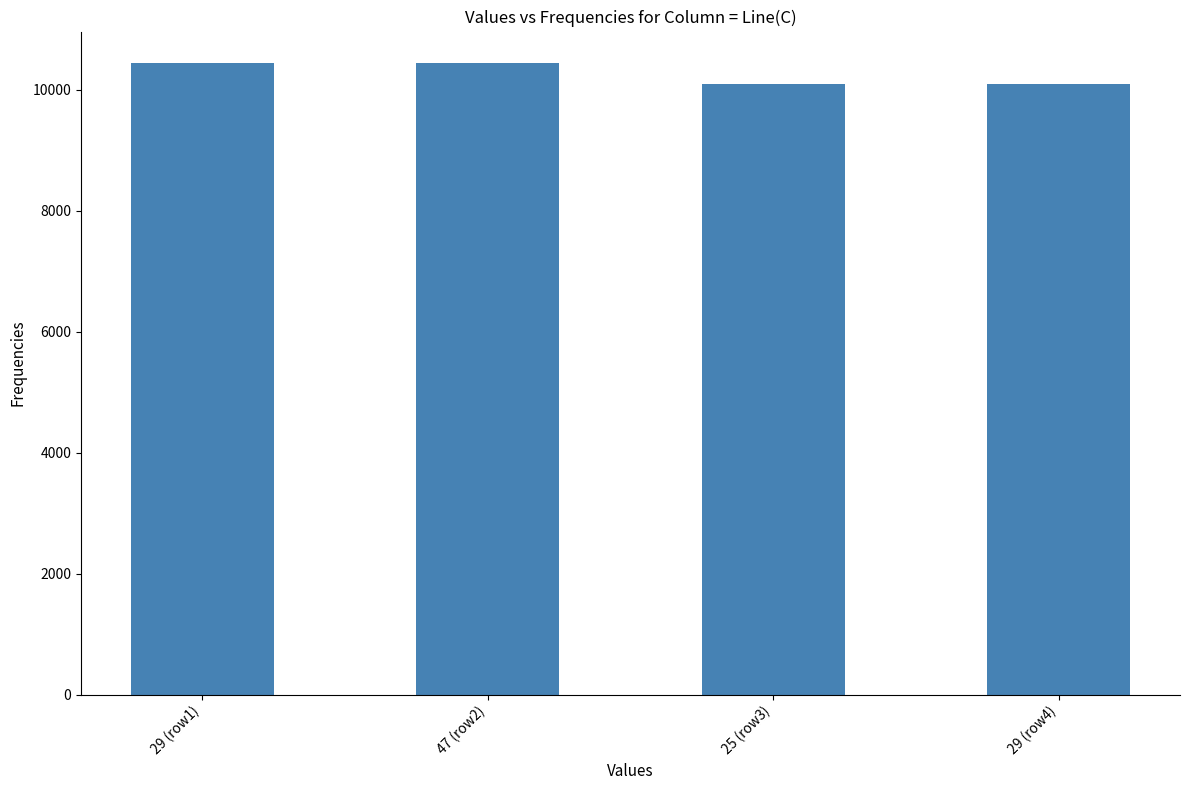

What is the approximate value at 47 (row2), to the nearest 5?

10440